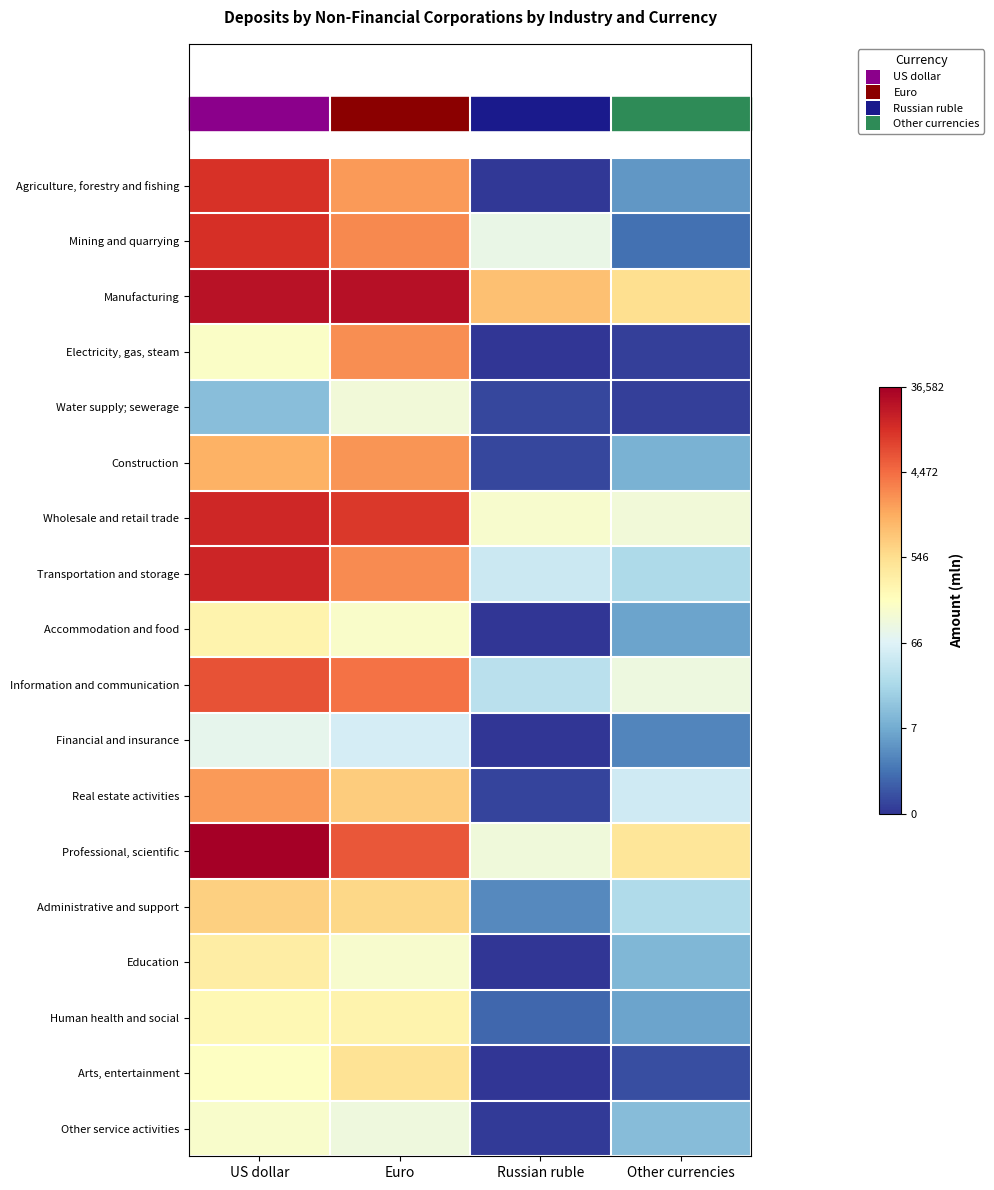

Reading right to left, extract all data points from this chart.

Agriculture, forestry and fishing: Other currencies=1.7	Russian ruble=0.1	Euro=7.7	US dollar=9.4
Mining and quarrying: Other currencies=1.0	Russian ruble=4.5	Euro=8.0	US dollar=9.5
Manufacturing: Other currencies=6.3	Russian ruble=7.0	Euro=10.1	US dollar=10.1
Electricity, gas, steam: Other currencies=0.2	Russian ruble=0.0	Euro=7.8	US dollar=5.1
Water supply; sewerage: Other currencies=0.2	Russian ruble=0.3	Euro=4.8	US dollar=2.5
Construction: Other currencies=2.3	Russian ruble=0.3	Euro=7.7	US dollar=7.3
Wholesale and retail trade: Other currencies=4.8	Russian ruble=5.0	Euro=9.3	US dollar=9.6
Transportation and storage: Other currencies=3.2	Russian ruble=3.8	Euro=7.9	US dollar=9.7
Accommodation and food: Other currencies=2.0	Russian ruble=0.0	Euro=5.1	US dollar=5.6
Information and communication: Other currencies=4.7	Russian ruble=3.5	Euro=8.3	US dollar=8.9
Financial and insurance: Other currencies=1.4	Russian ruble=0.0	Euro=4.0	US dollar=4.4
Real estate activities: Other currencies=3.9	Russian ruble=0.3	Euro=6.7	US dollar=7.6
Professional, scientific: Other currencies=6.1	Russian ruble=4.8	Euro=8.8	US dollar=10.5
Administrative and support: Other currencies=3.3	Russian ruble=1.5	Euro=6.5	US dollar=6.6
Education: Other currencies=2.4	Russian ruble=0.0	Euro=5.0	US dollar=5.9
Human health and social: Other currencies=2.0	Russian ruble=0.8	Euro=5.6	US dollar=5.5
Arts, entertainment: Other currencies=0.4	Russian ruble=0.0	Euro=6.2	US dollar=5.2
Other service activities: Other currencies=2.5	Russian ruble=0.1	Euro=4.7	US dollar=5.0